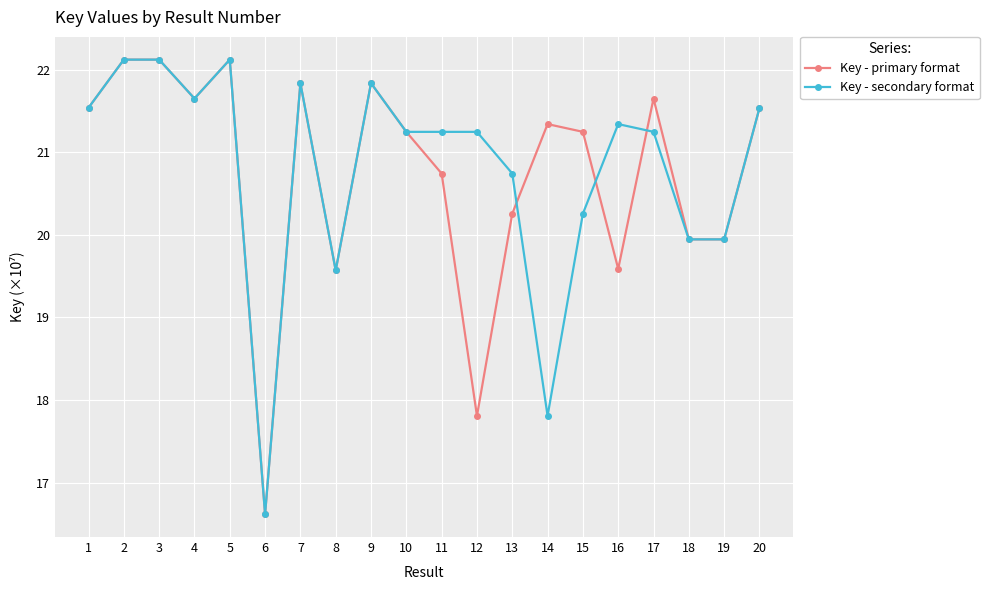

Reading left to right, transcribe all the data shown in this chart.

Key - primary format: 1=21.5	2=22.1	3=22.1	4=21.6	5=22.1	6=16.6	7=21.8	8=19.6	9=21.8	10=21.2	11=20.7	12=17.8	13=20.3	14=21.3	15=21.2	16=19.6	17=21.6	18=19.9	19=19.9	20=21.5
Key - secondary format: 1=21.5	2=22.1	3=22.1	4=21.6	5=22.1	6=16.6	7=21.8	8=19.6	9=21.8	10=21.2	11=21.2	12=21.2	13=20.7	14=17.8	15=20.3	16=21.3	17=21.2	18=19.9	19=19.9	20=21.5